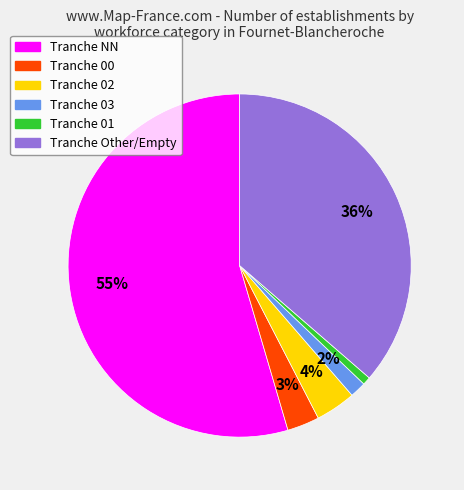

How many segments does this pie chart have?

6